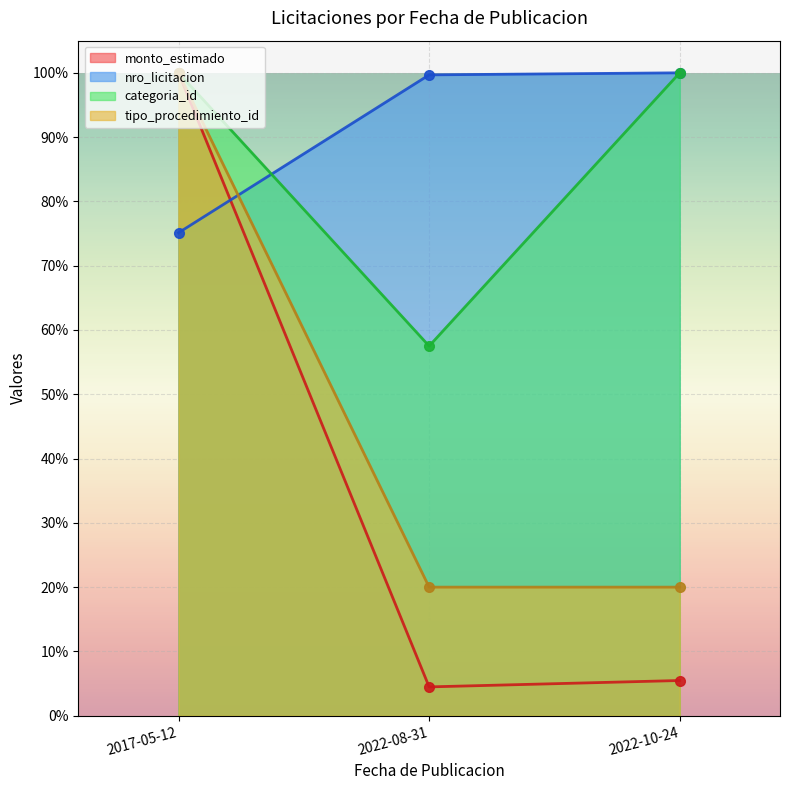

What is the label of the 2nd point from the left?

2022-08-31